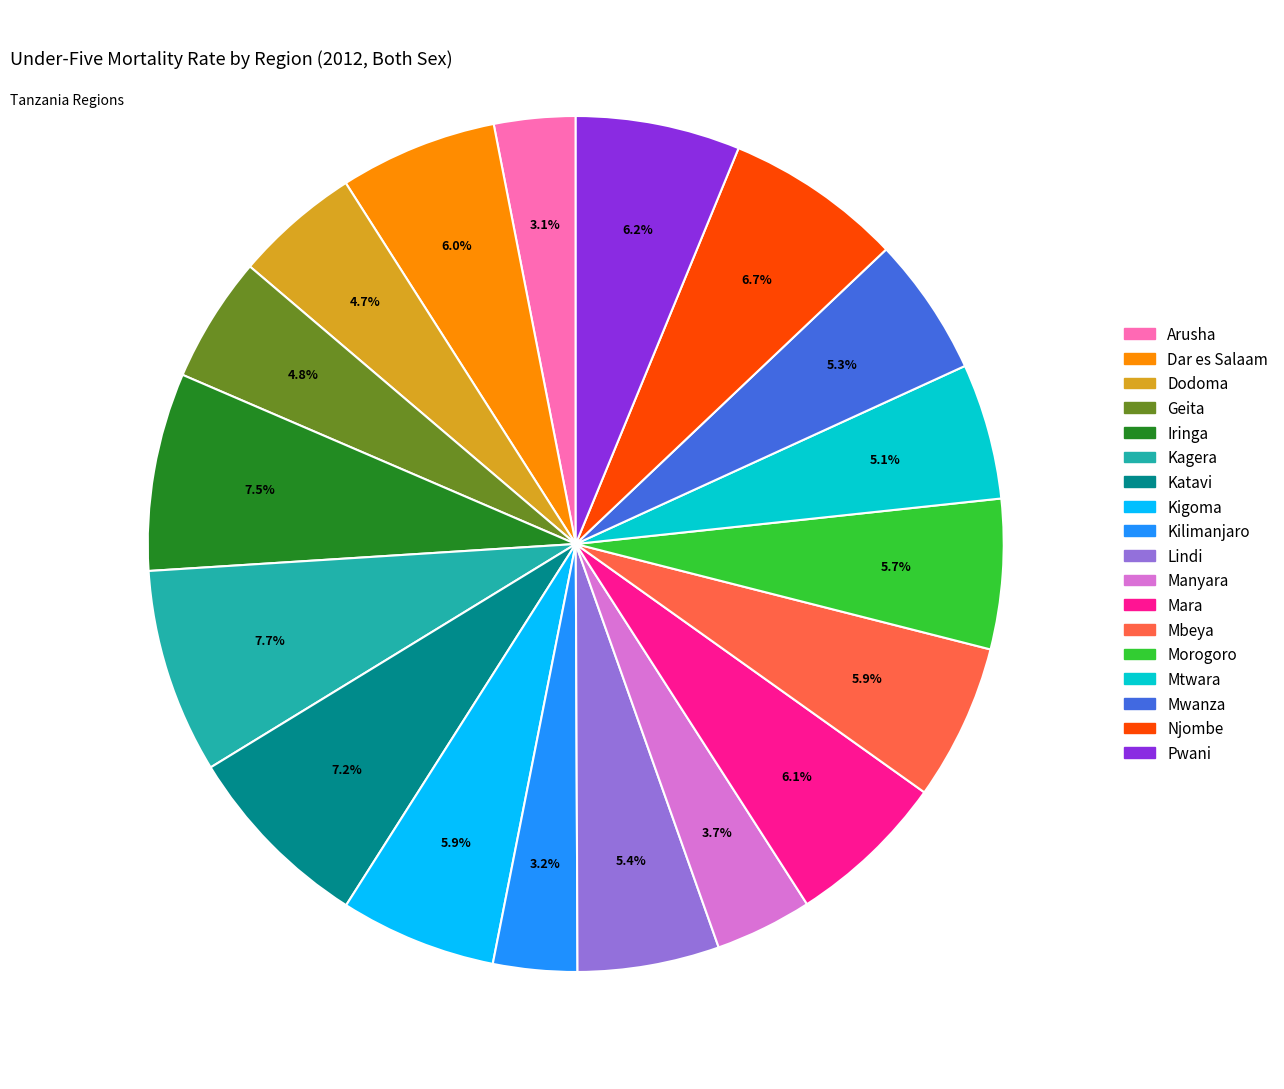

Is the sum of Mara and Mwanza greater than half?

No